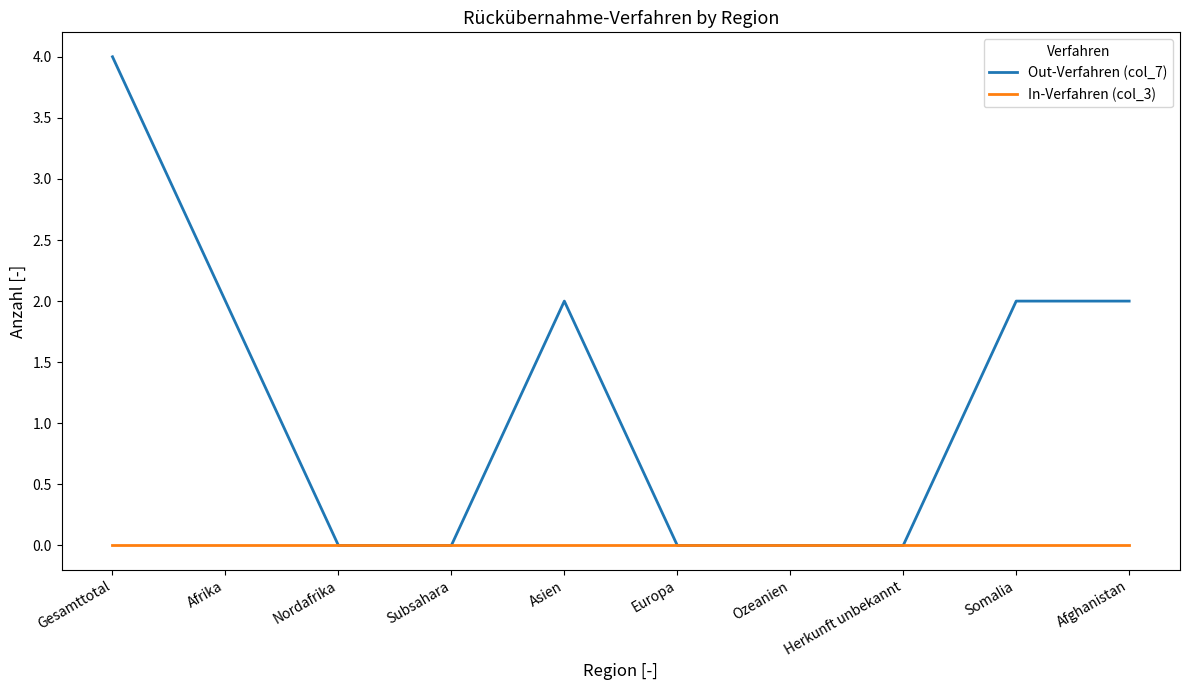

The value of Out-Verfahren (col_7) at Nordafrika is 0. True or false?

True